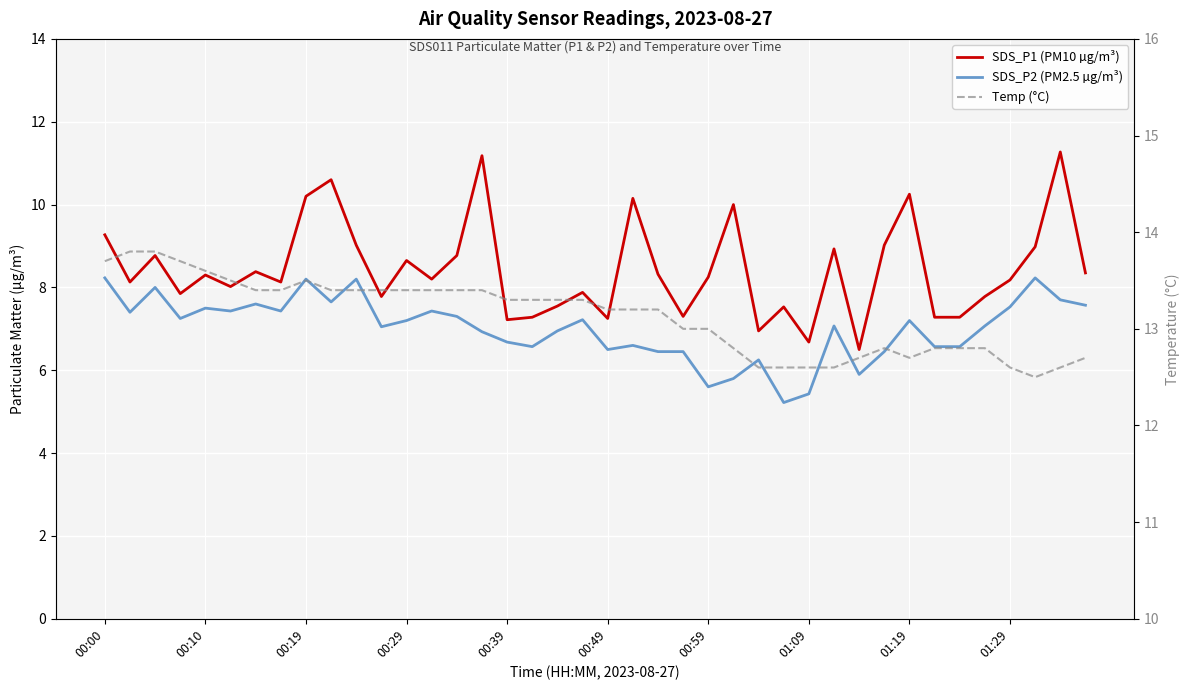

Reading right to left, list all the values displayed in this chart.

SDS_P1 (PM10 µg/m³): 8.3	11.3	9.0	8.2	7.8	7.3	7.3	10.2	9.0	6.5	8.9	6.7	7.5	7.0	10.0	8.2	7.3	8.3	10.2	7.2	7.9	7.5	7.3	7.2	11.2	8.8	8.2	8.7	7.8	9.0	10.6	10.2	8.1	8.4	8.0	8.3	7.8	8.8	8.1	9.3
SDS_P2 (PM2.5 µg/m³): 7.6	7.7	8.2	7.5	7.1	6.6	6.6	7.2	6.5	5.9	7.1	5.4	5.2	6.2	5.8	5.6	6.5	6.5	6.6	6.5	7.2	7.0	6.6	6.7	6.9	7.3	7.4	7.2	7.0	8.2	7.7	8.2	7.4	7.6	7.4	7.5	7.2	8.0	7.4	8.2
Temp (°C): 12.7	12.6	12.5	12.6	12.8	12.8	12.8	12.7	12.8	12.7	12.6	12.6	12.6	12.6	12.8	13.0	13.0	13.2	13.2	13.2	13.3	13.3	13.3	13.3	13.4	13.4	13.4	13.4	13.4	13.4	13.4	13.5	13.4	13.4	13.5	13.6	13.7	13.8	13.8	13.7